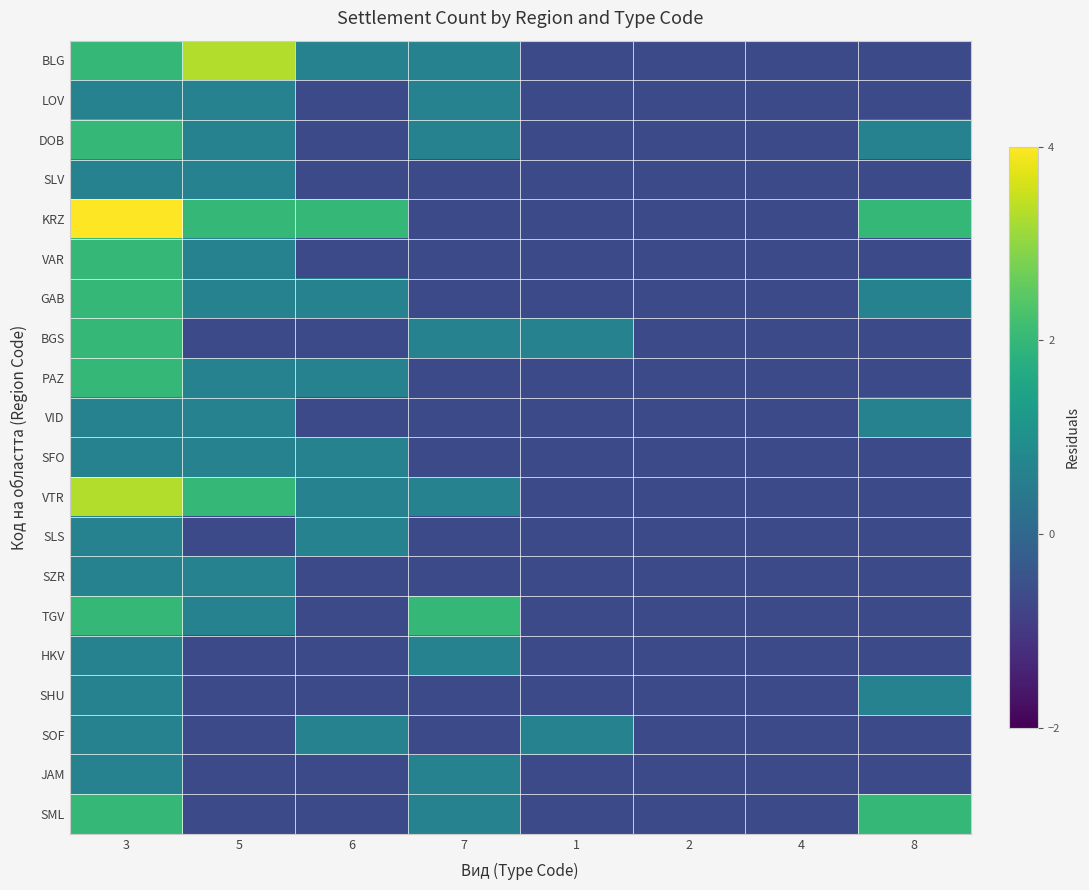

How many distinct data groups are displayed?

20